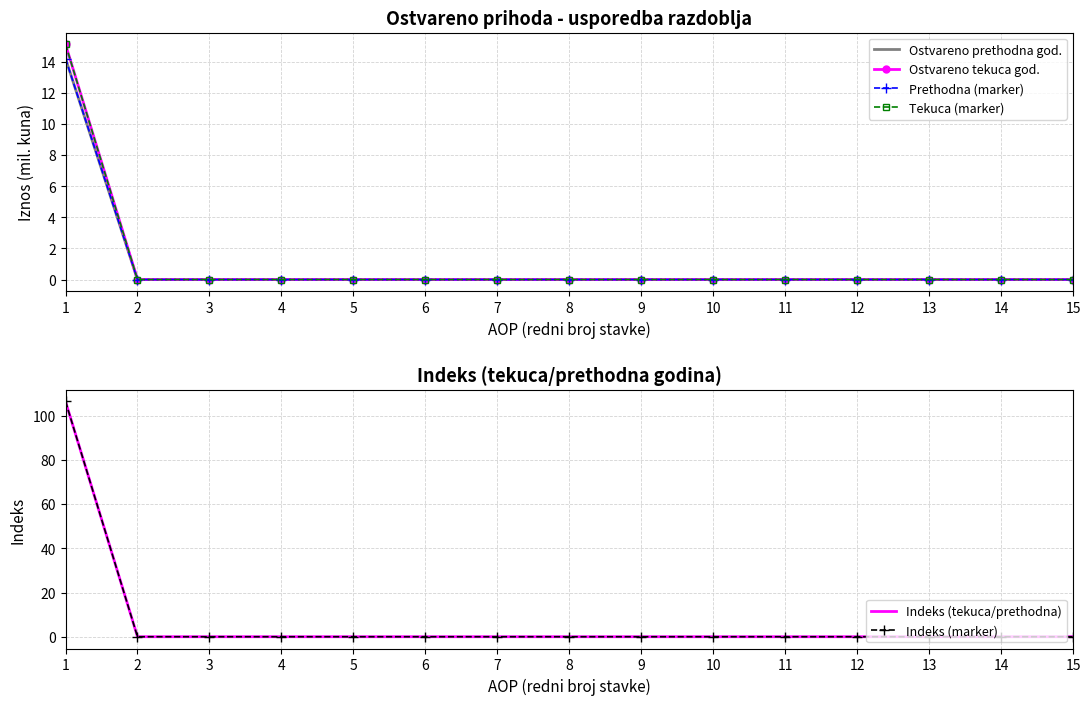

Rank the series by their maximum value, from lowest to highest.

Ostvareno prethodna god., Prethodna (marker), Ostvareno tekuca god., Tekuca (marker), Indeks (tekuca/prethodna), Indeks (marker)